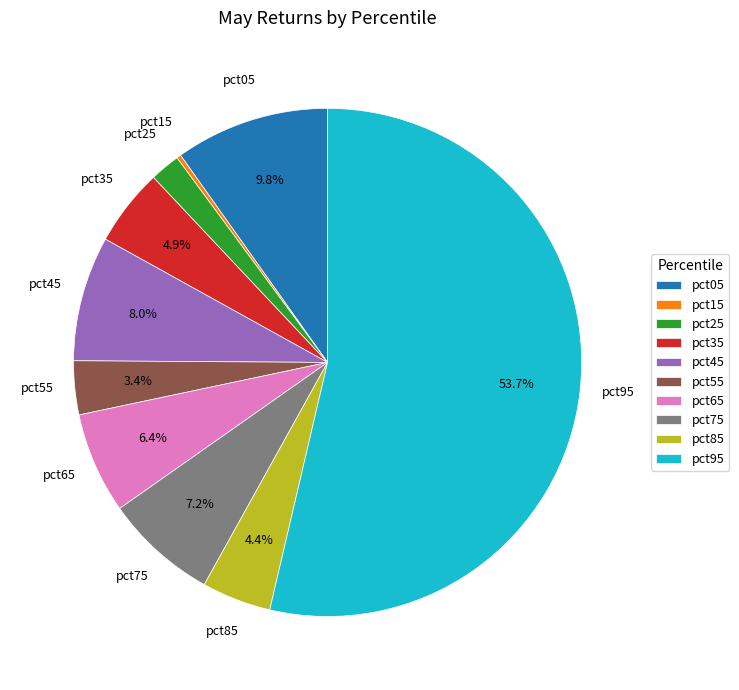

Which category accounts for the majority?

pct95